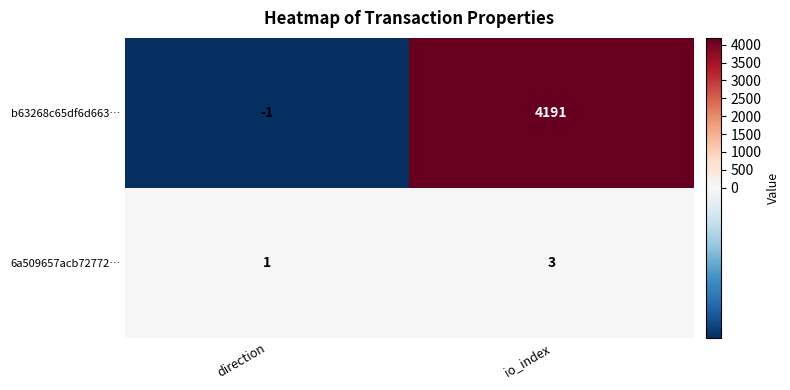

What is the difference between the b63268c65df6d663… values at direction and io_index?

4192